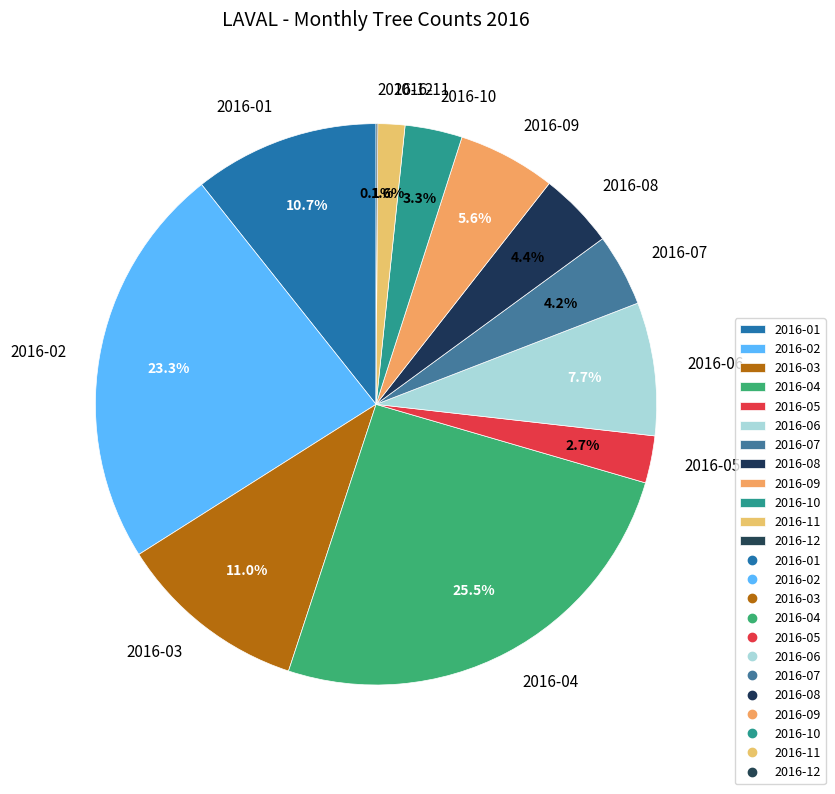

Approximately how many times larger is the value at 2016-03 compared to 2016-02?

0.5